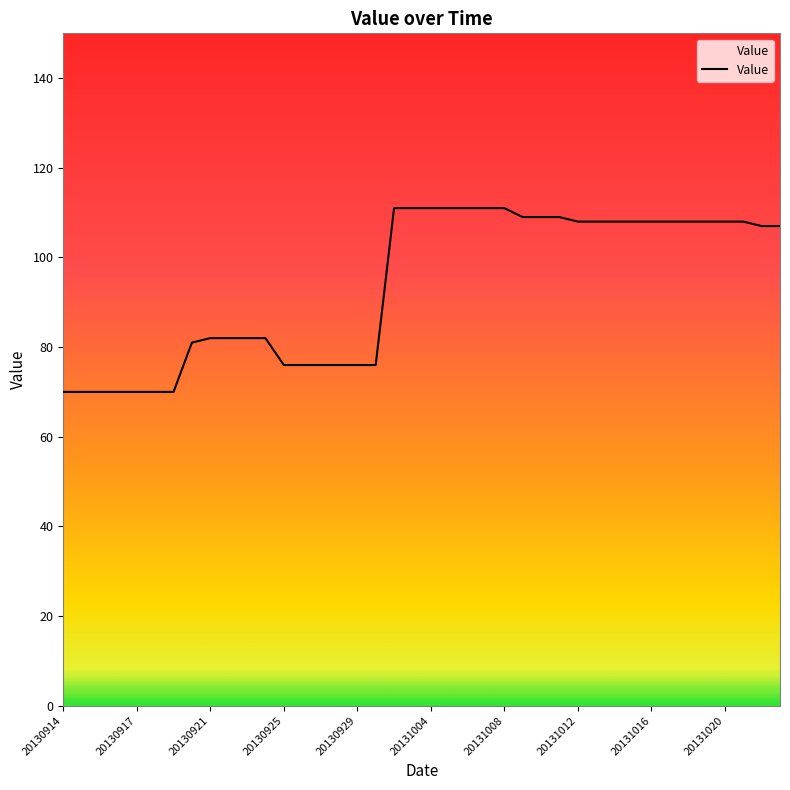

What is the greatest value displayed?

111